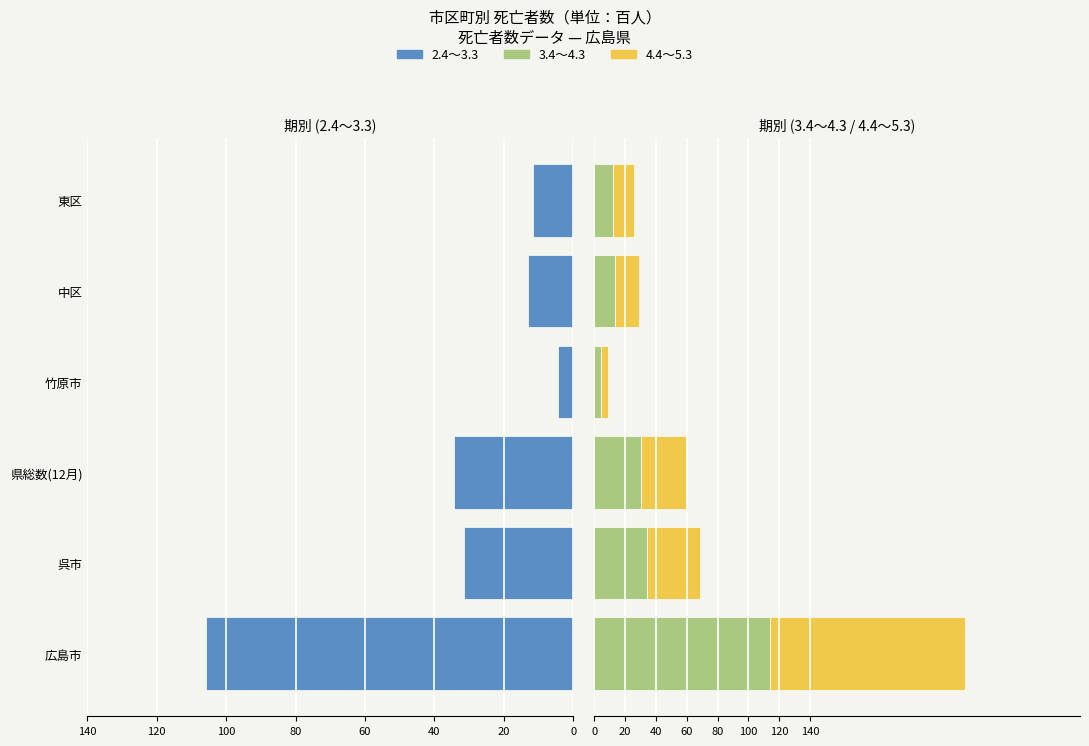

How many values in the 2.4～3.3 series are below -13?

4